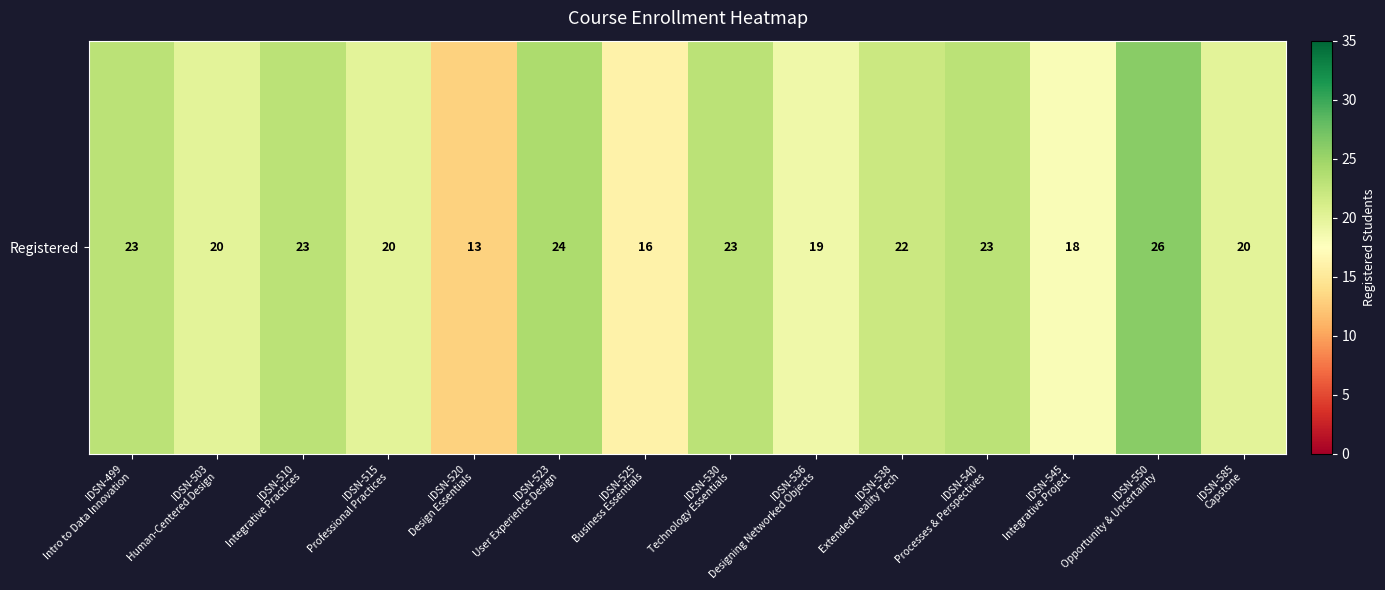

What is the greatest value displayed?

26